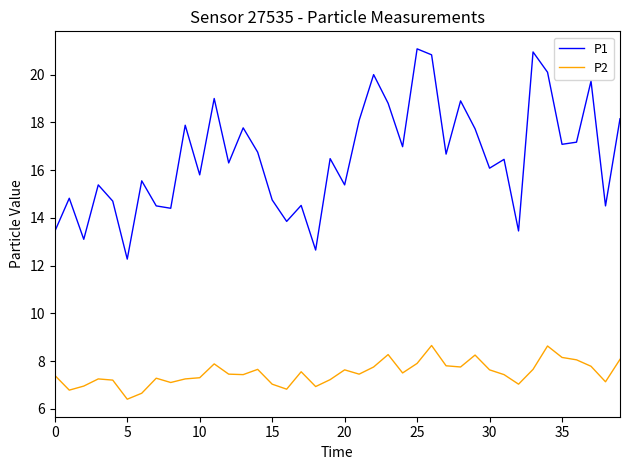

What is the maximum value shown in the chart?

21.1